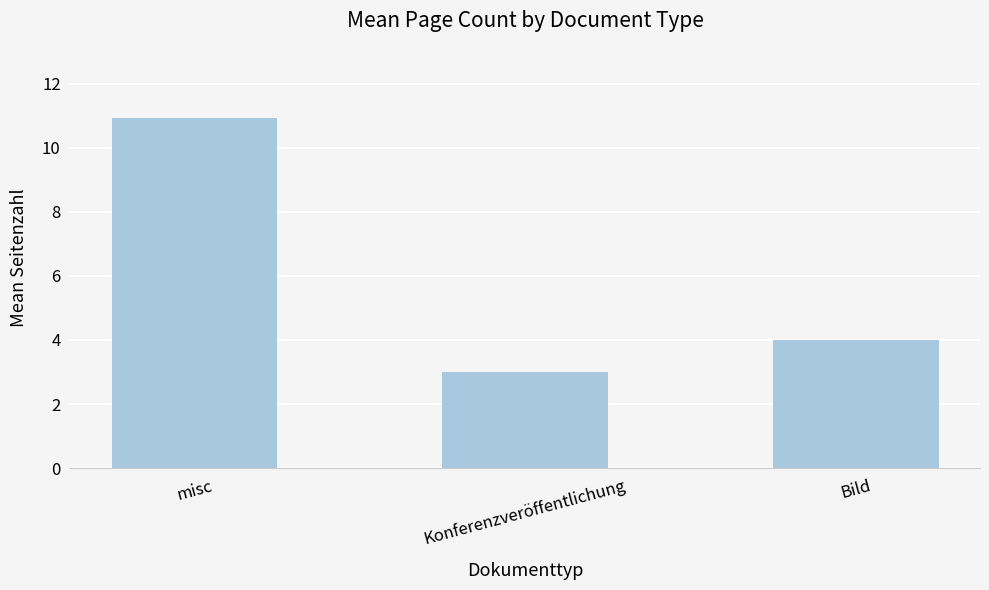

Rank the categories by value from lowest to highest.

Konferenzveröffentlichung, Bild, misc